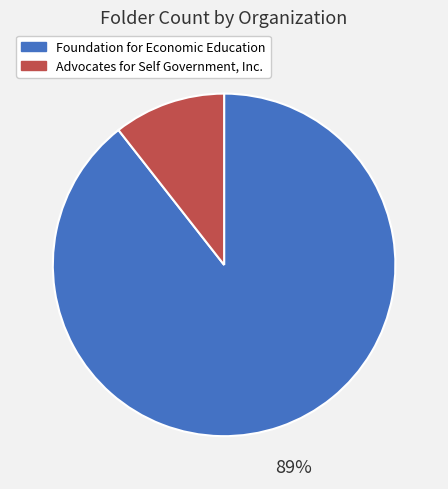

Which has a higher value, Advocates for Self Government, Inc. or Foundation for Economic Education?

Foundation for Economic Education